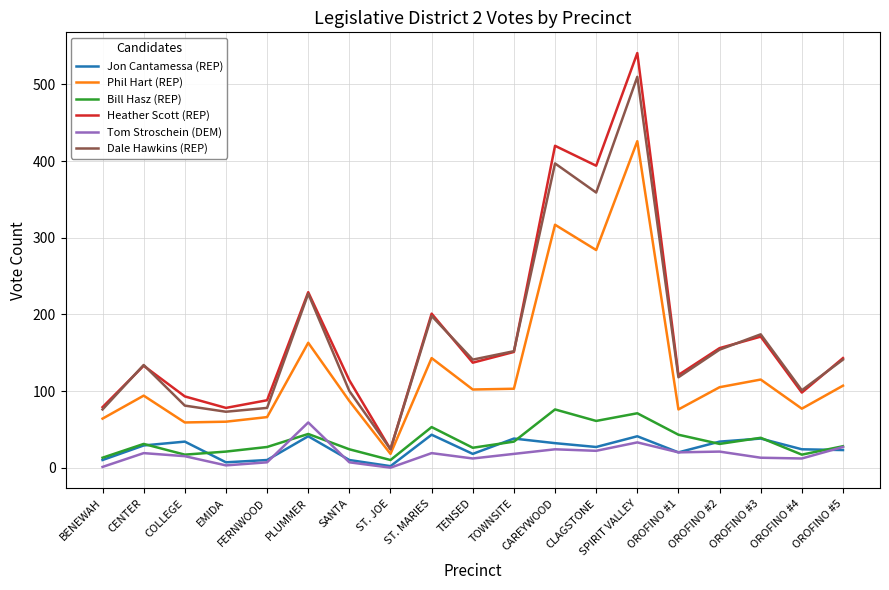

What are all the series names shown in the legend?

Jon Cantamessa (REP), Phil Hart (REP), Bill Hasz (REP), Heather Scott (REP), Tom Stroschein (DEM), Dale Hawkins (REP)